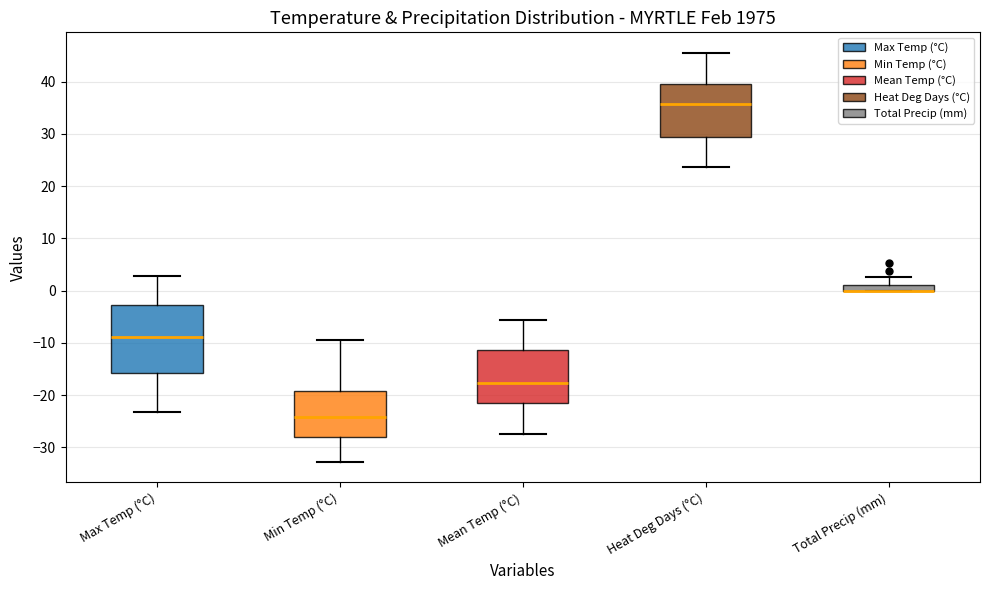

Where does the upper whisker of the box for Total Precip (mm) end on the y-axis? The values are not printed on the chart, so give them approximately, as read against the axis.

3